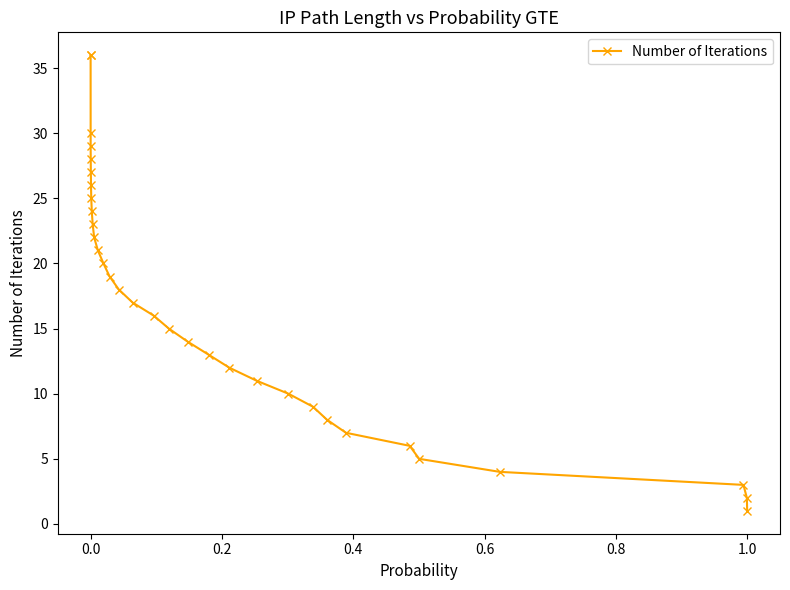

What is the value of the 3rd point from the left?

3